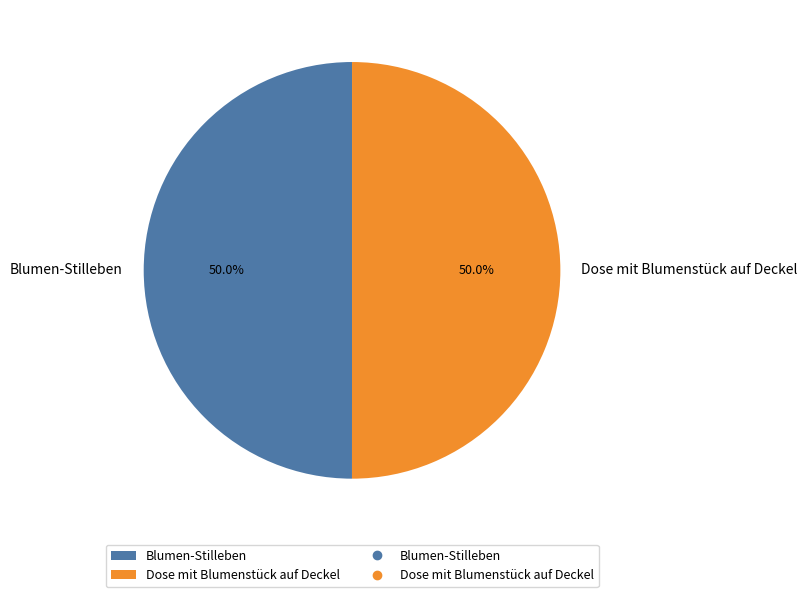

Is the sum of Dose mit Blumenstück auf Deckel and Blumen-Stilleben greater than half?

Yes